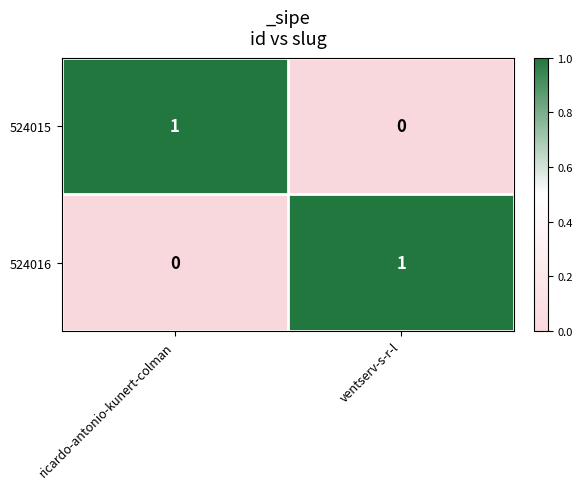

True or false: 524016 has a value of 0 at ricardo-antonio-kunert-colman.

True